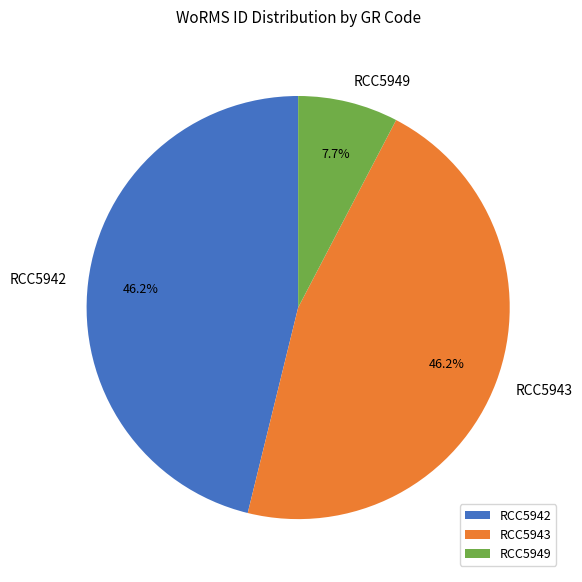

To the nearest percent, what is the combined percentage of RCC5943 and RCC5942?

92%